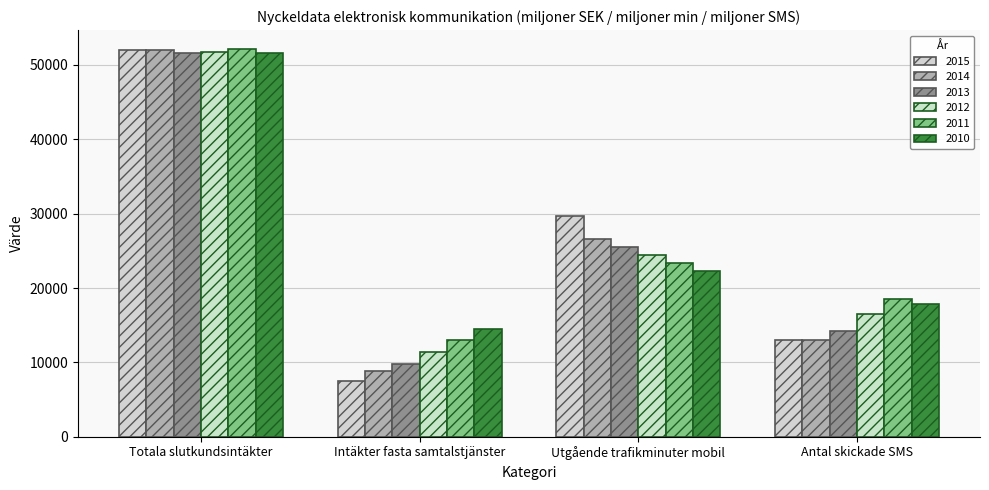

Reading left to right, what are all the values shown in this chart?

2015: Totala slutkundsintäkter=51964.4	Intäkter fasta samtalstjänster=7430.9	Utgående trafikminuter mobil=29689.7	Antal skickade SMS=13001.3
2014: Totala slutkundsintäkter=52036.1	Intäkter fasta samtalstjänster=8806.5	Utgående trafikminuter mobil=26637.4	Antal skickade SMS=13019.6
2013: Totala slutkundsintäkter=51575.1	Intäkter fasta samtalstjänster=9794.6	Utgående trafikminuter mobil=25519.5	Antal skickade SMS=14286.2
2012: Totala slutkundsintäkter=51746.7	Intäkter fasta samtalstjänster=11447.2	Utgående trafikminuter mobil=24479.4	Antal skickade SMS=16492.2
2011: Totala slutkundsintäkter=52086.4	Intäkter fasta samtalstjänster=12967.4	Utgående trafikminuter mobil=23301.6	Antal skickade SMS=18551.7
2010: Totala slutkundsintäkter=51665.0	Intäkter fasta samtalstjänster=14442.0	Utgående trafikminuter mobil=22228.9	Antal skickade SMS=17823.3